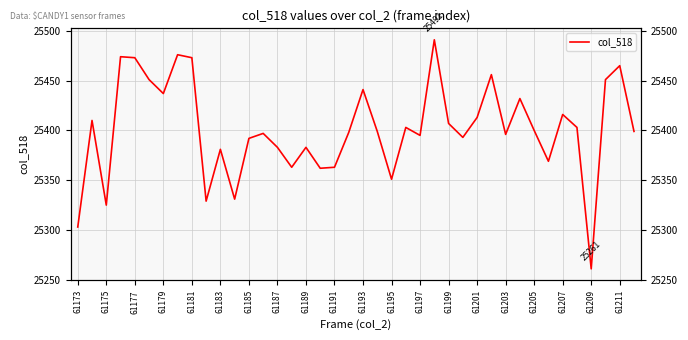

Does the chart display data point markers on the line(s)?

No